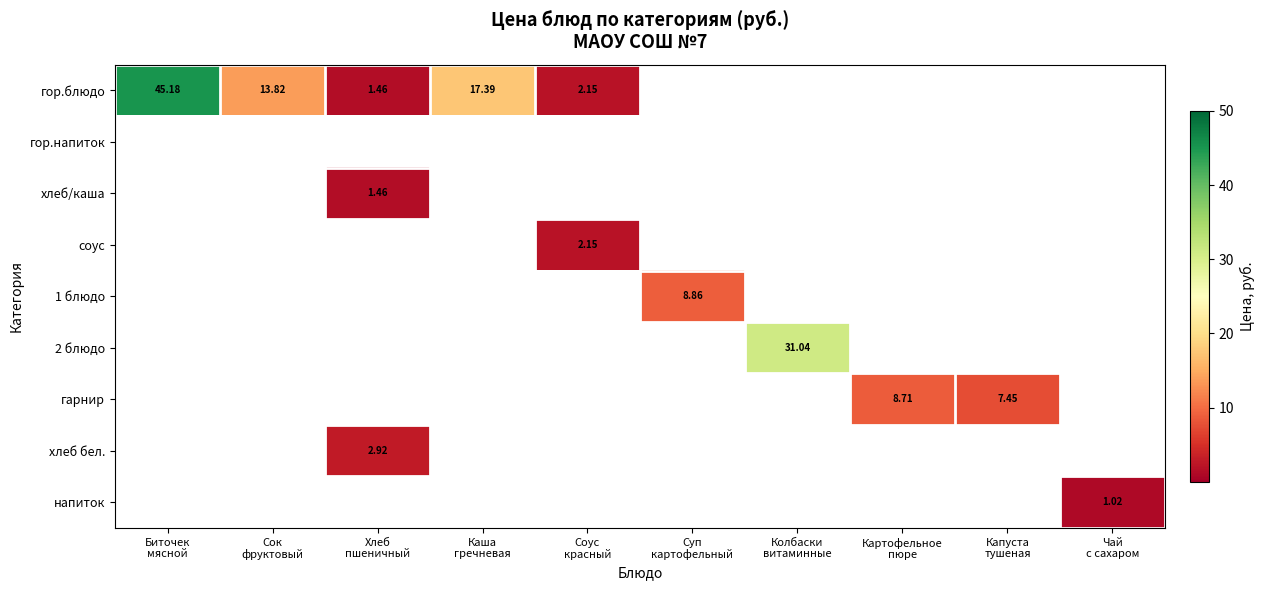

The соус series shows 0.0 at Биточек мясной. True or false?

True